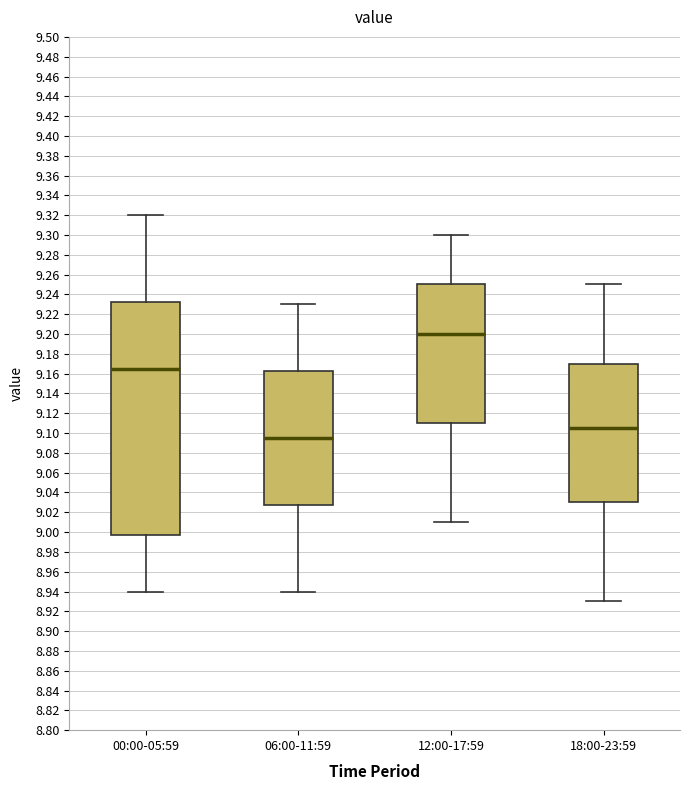

Reading left to right, read every box against the y-axis: the position of its median line, the range the box covers, and the ends of its whiskers. The values are not printed on the chart, so give them approximately, as read against the axis.

00:00-05:59: median 9.166, box 8.998 to 9.232, whiskers 8.940 to 9.320
06:00-11:59: median 9.096, box 9.028 to 9.162, whiskers 8.940 to 9.230
12:00-17:59: median 9.200, box 9.110 to 9.250, whiskers 9.010 to 9.300
18:00-23:59: median 9.106, box 9.030 to 9.170, whiskers 8.930 to 9.250